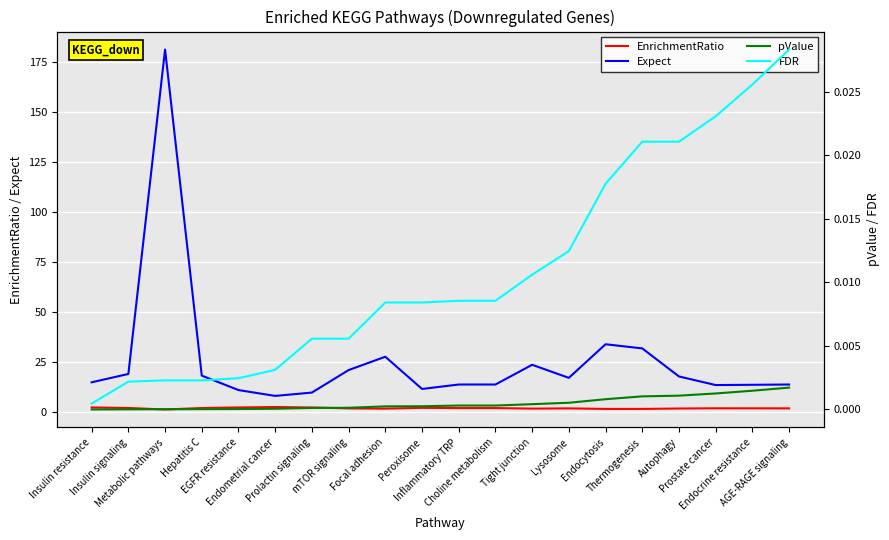

Rank the series by their maximum value, from highest to lowest.

Expect, EnrichmentRatio, FDR, pValue